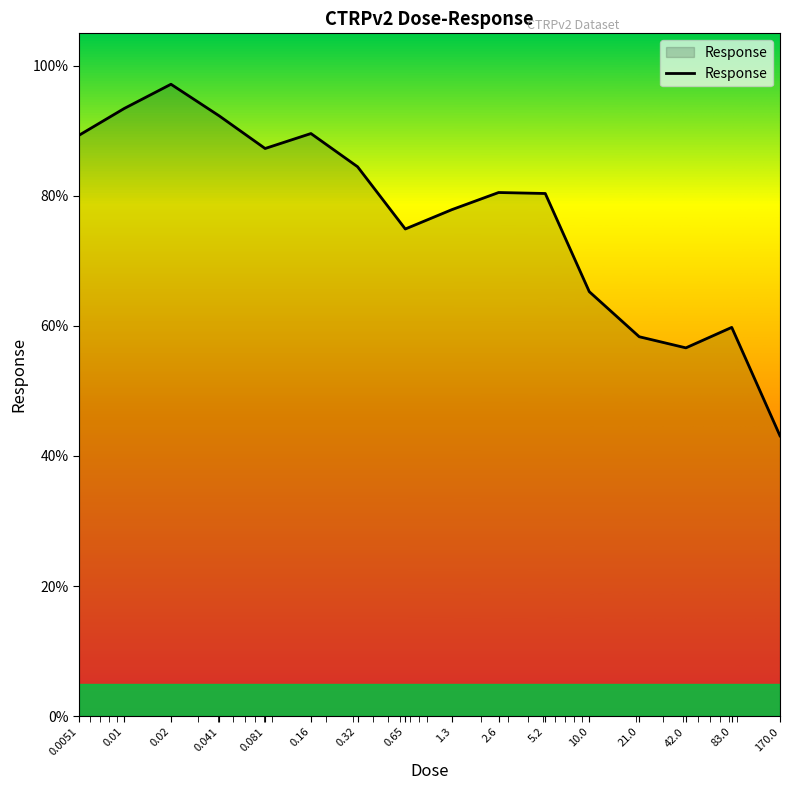

What is the maximum value shown in the chart?

97.2